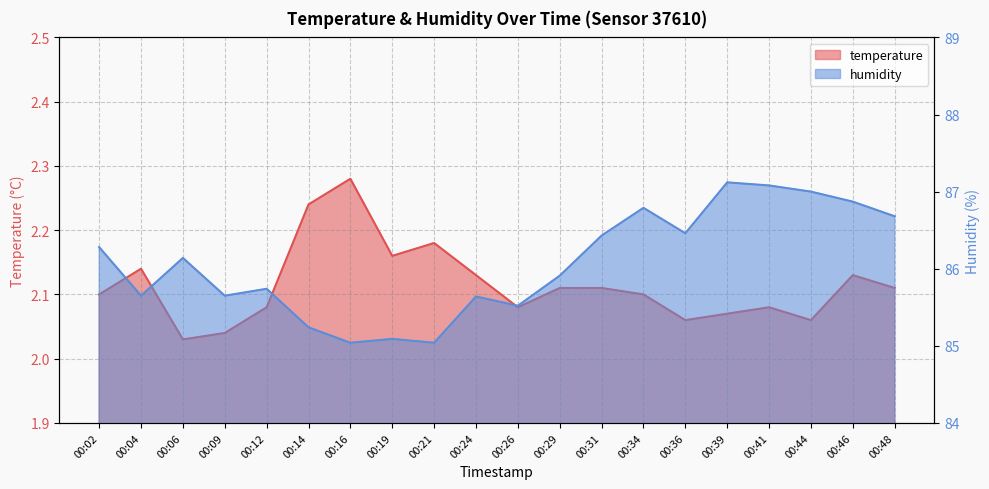

True or false: temperature and humidity cross at least once.

False